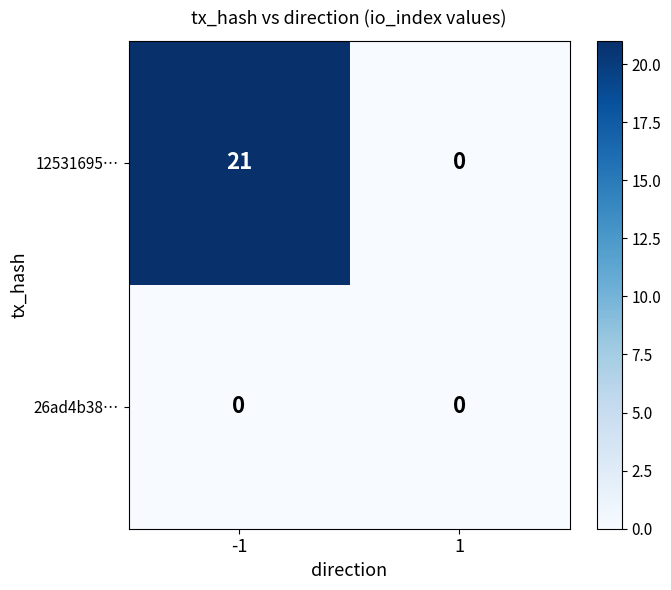

Reading right to left, extract all data points from this chart.

12531695…: 0	21
26ad4b38…: 0	0